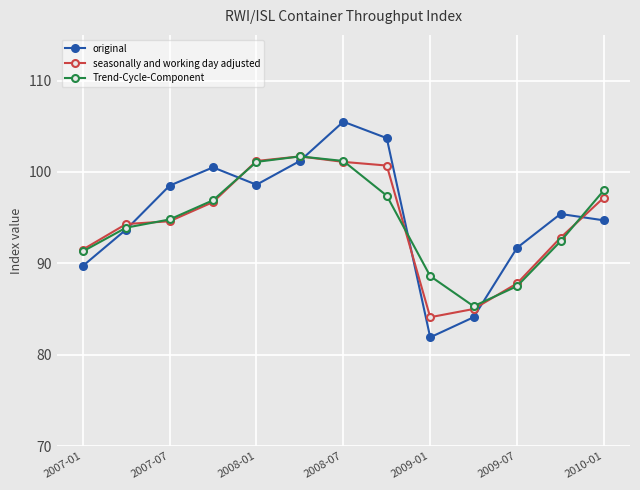

What is the value of the original point at the 3rd from the left?

98.5